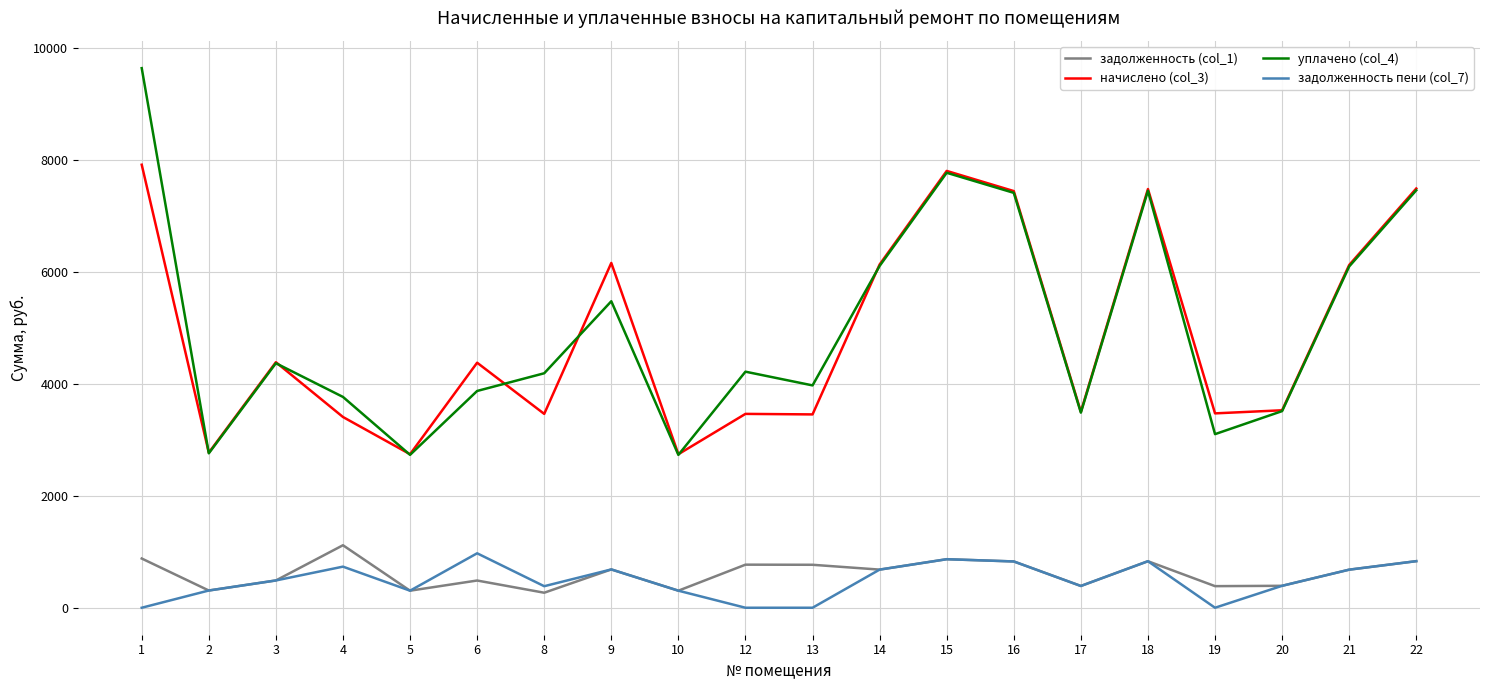

What are all the series names shown in the legend?

задолженность (col_1), начислено (col_3), уплачено (col_4), задолженность пени (col_7)